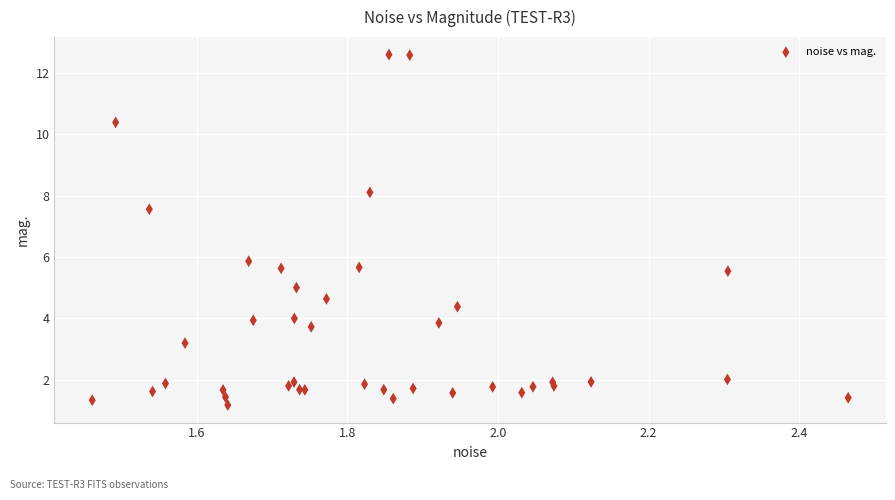

What Y value in the scatter plot is closest to 6?

5.9